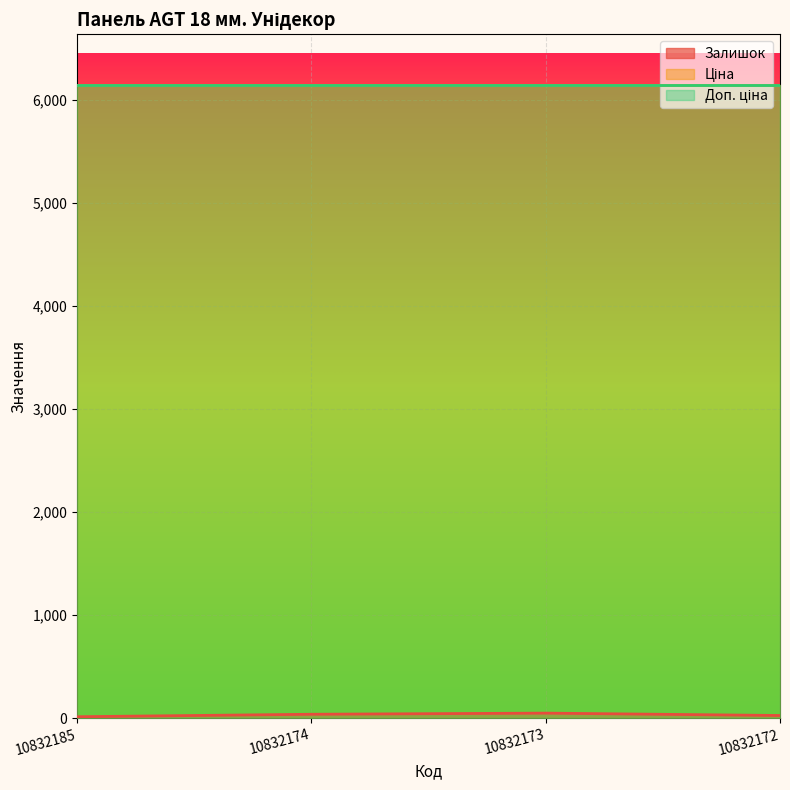

The value of Ціна at 10832173 is 2657.3. True or false?

False